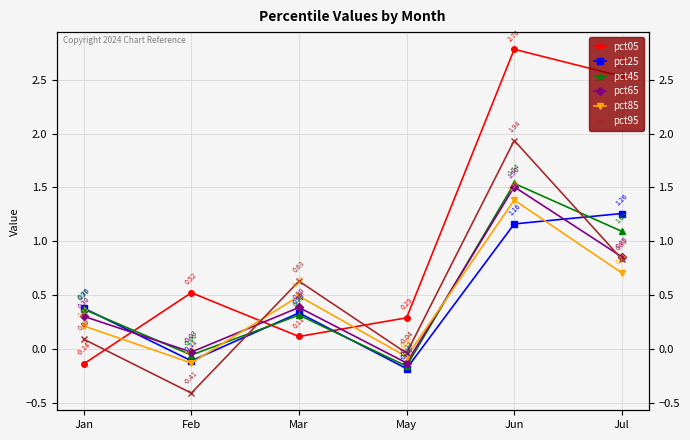

Which series has the widest spread of values?

pct05